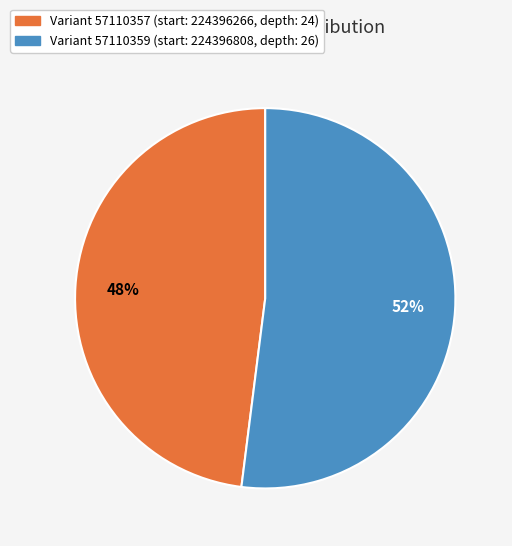

Does any single category account for the majority?

Yes